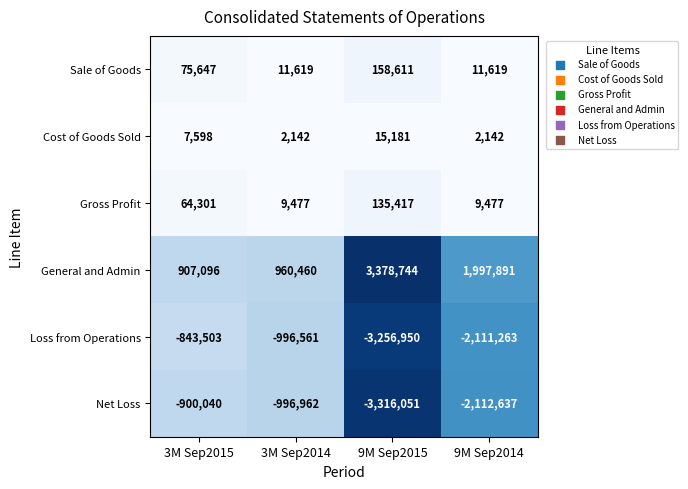

Reading left to right, what are all the values shown in this chart?

Sale of Goods: 75647	11619	158611	11619
Cost of Goods Sold: 7598	2142	15181	2142
Gross Profit: 64301	9477	135417	9477
General and Admin: 907096	960460	3378744	1997891
Loss from Operations: -843503	-996561	-3256950	-2111263
Net Loss: -900040	-996962	-3316051	-2112637